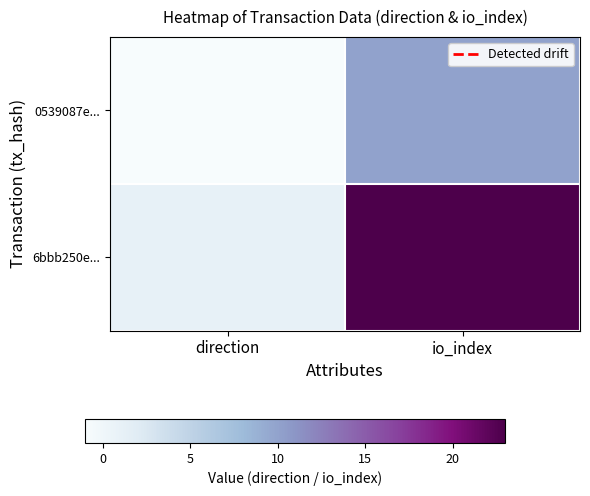

Which series has the largest total across all categories?

6bbb250e...